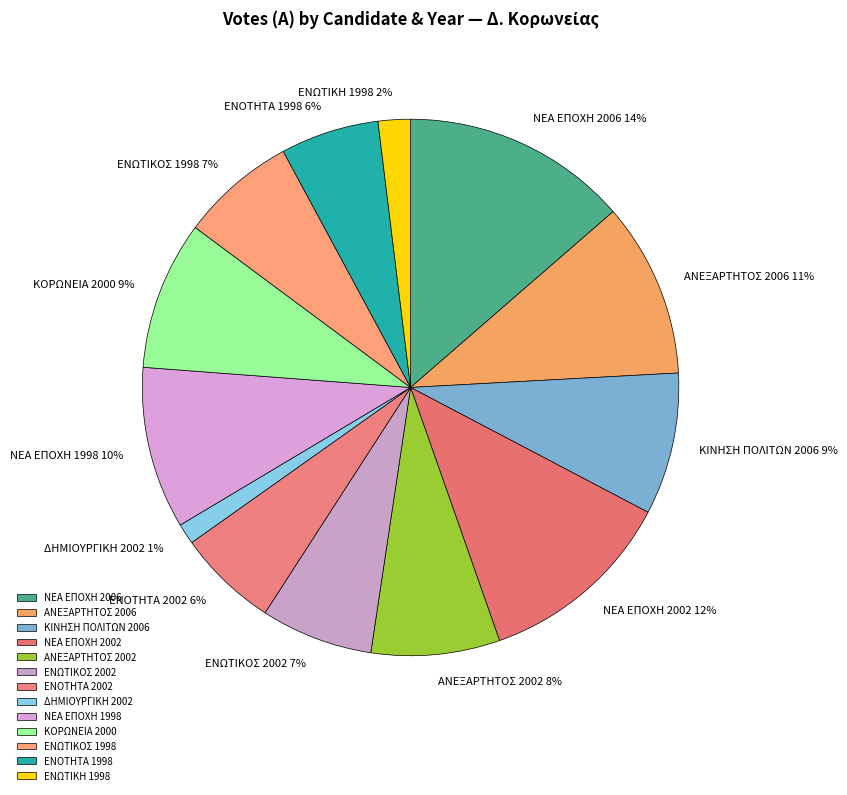

To the nearest percent, what is the average slice percentage?

8%